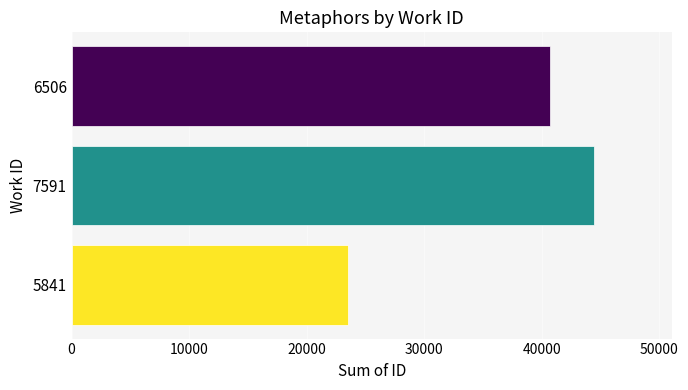

List the labels in order of value, largest first.

7591, 6506, 5841